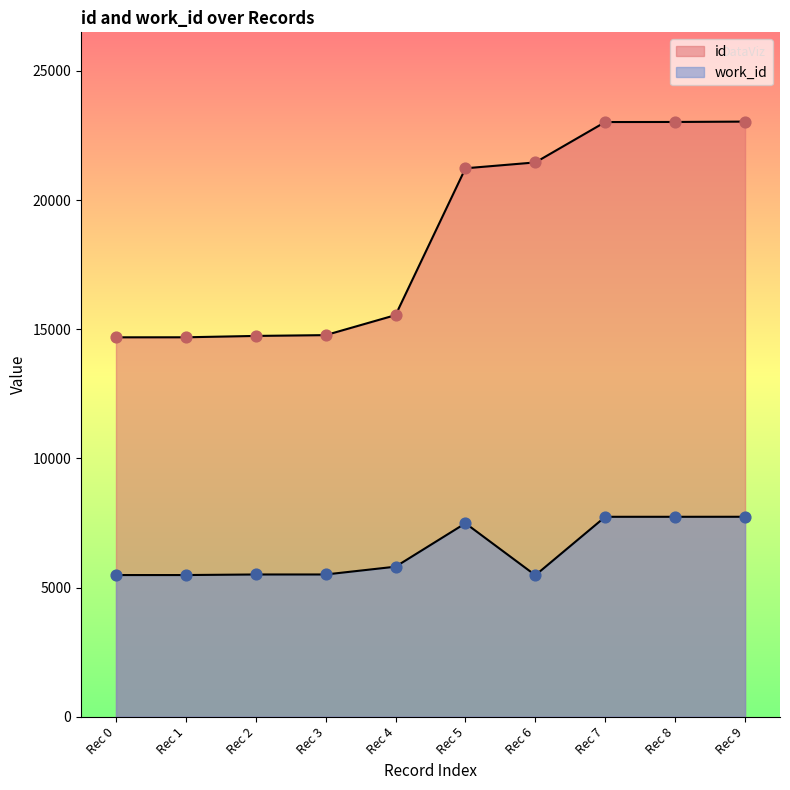

Which series has the largest Y range (max minus min)?

id